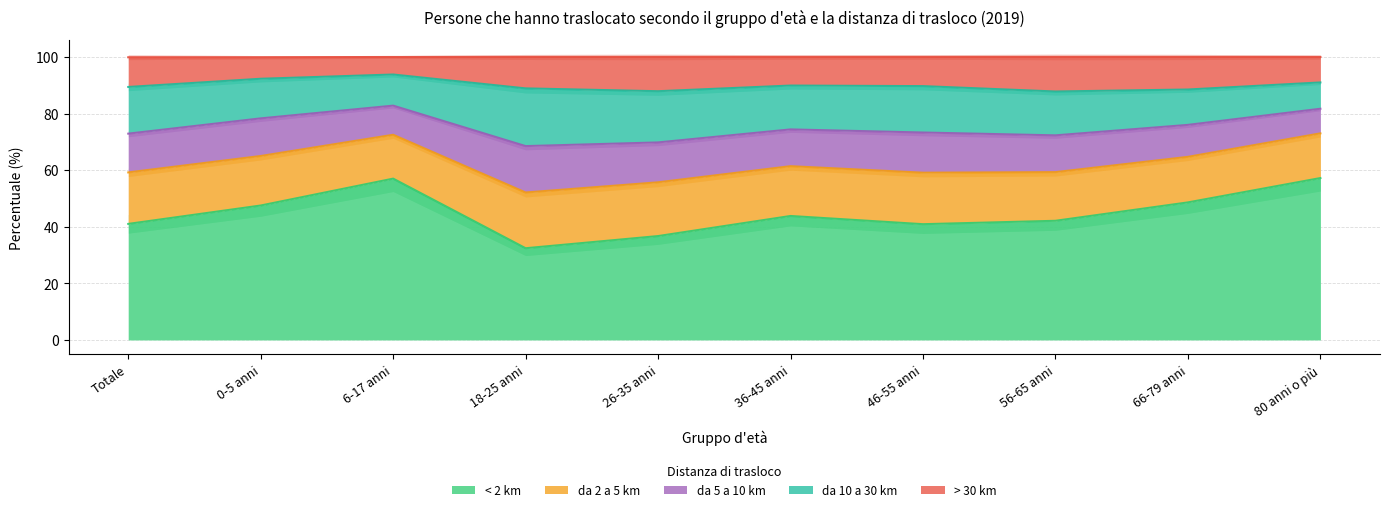

True or false: > 30 km has more than 2 points higher than both neighbors.

False